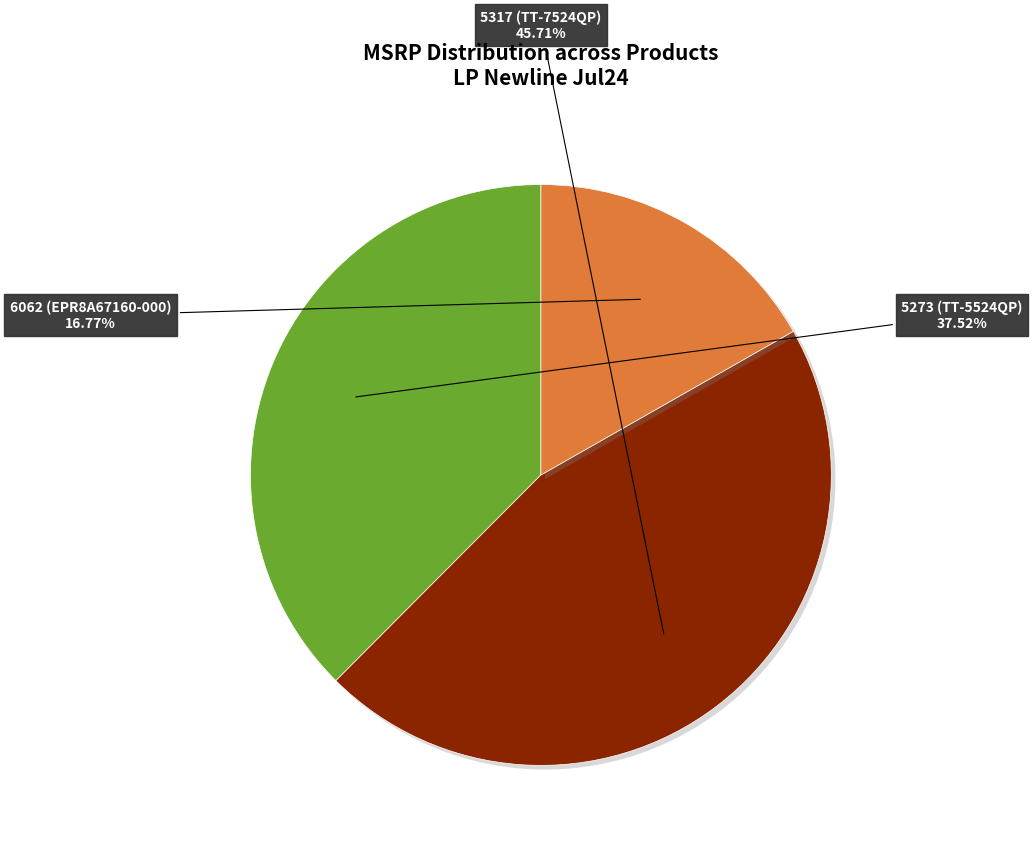

How many segments does this pie chart have?

3